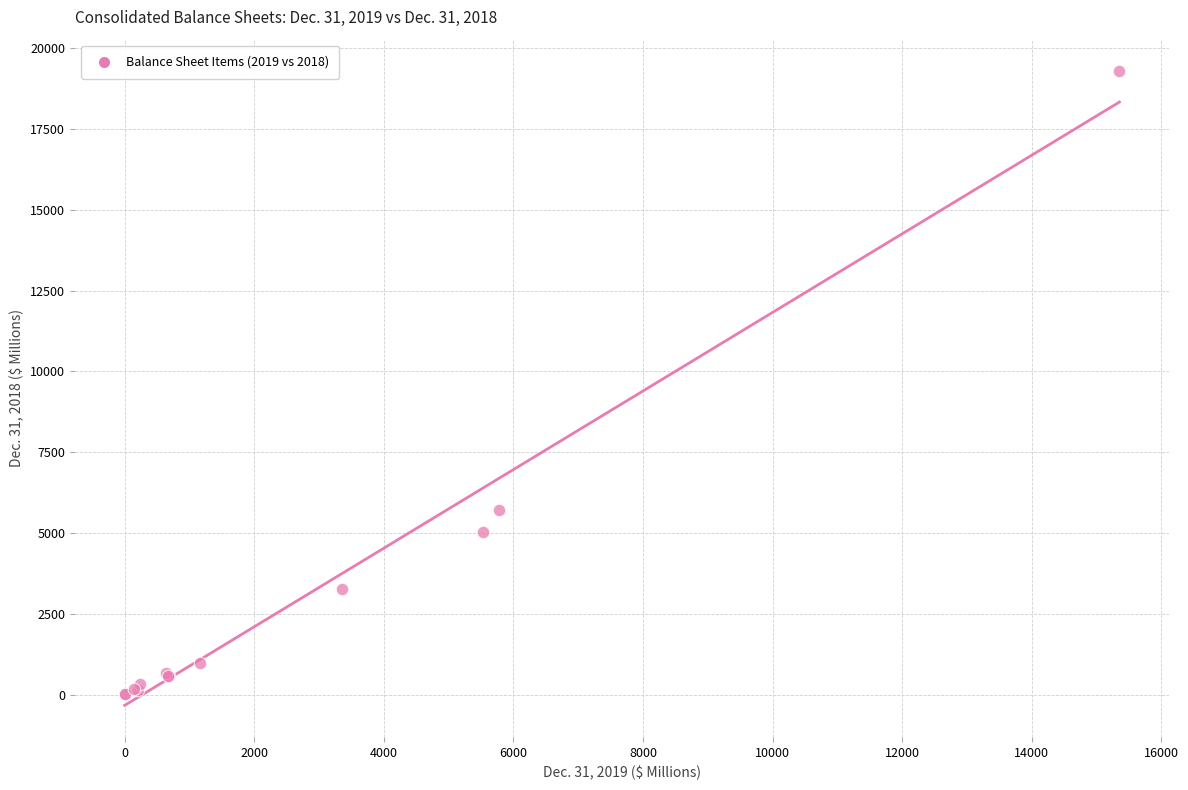

What Y value in the scatter plot is closest to 9644?

5703.6